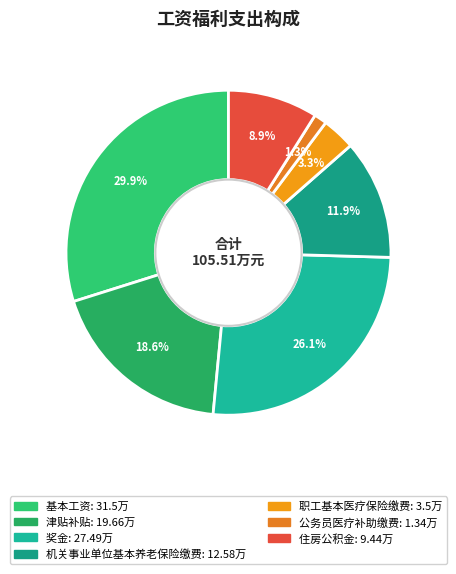

How much of the chart is everything except 奖金?

73.9%